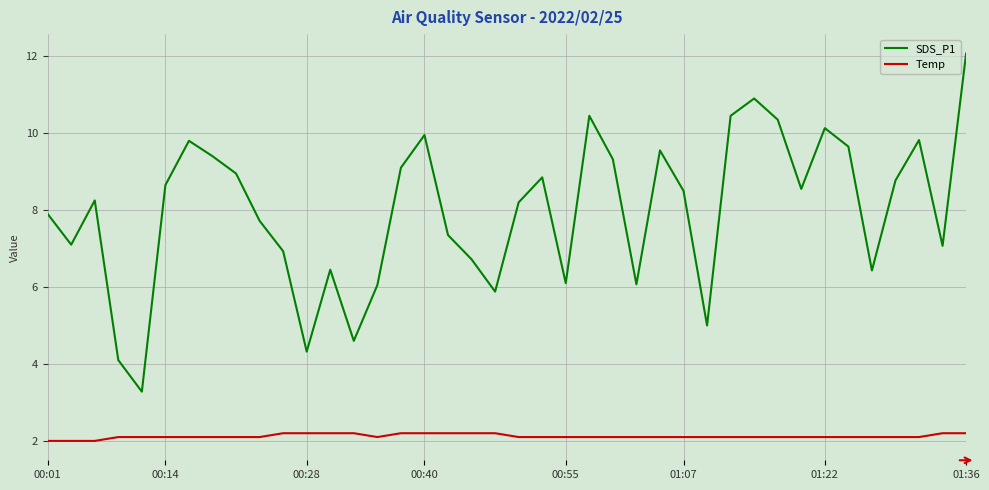

List the series in order of their peak value, lowest first.

Temp, SDS_P1